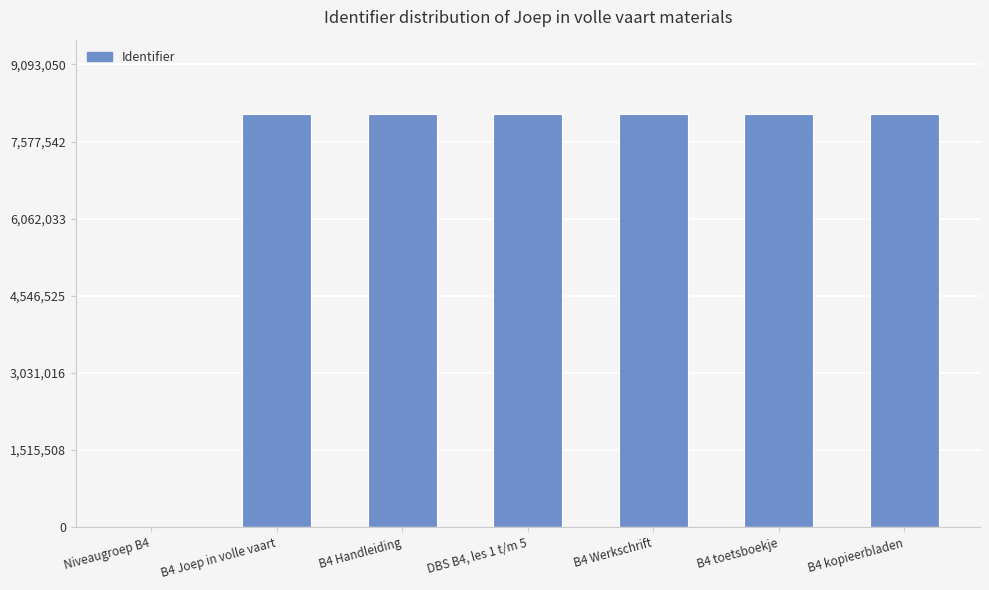

What is the average value?

6958962